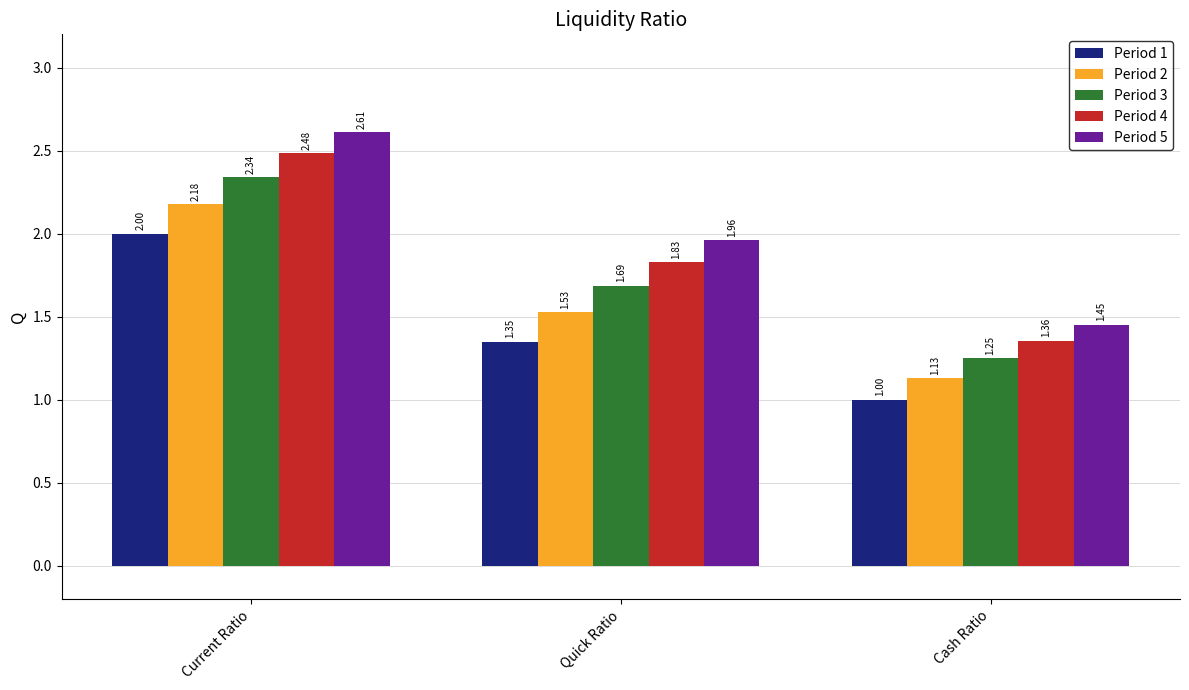

What are all the series names shown in the legend?

Period 1, Period 2, Period 3, Period 4, Period 5